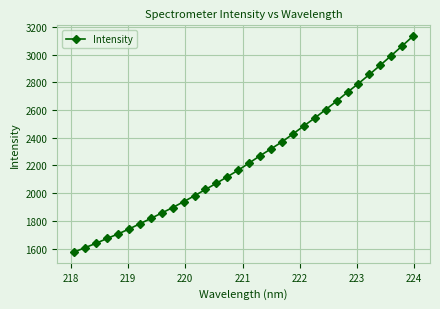

What is the greatest value displayed?

3132.6